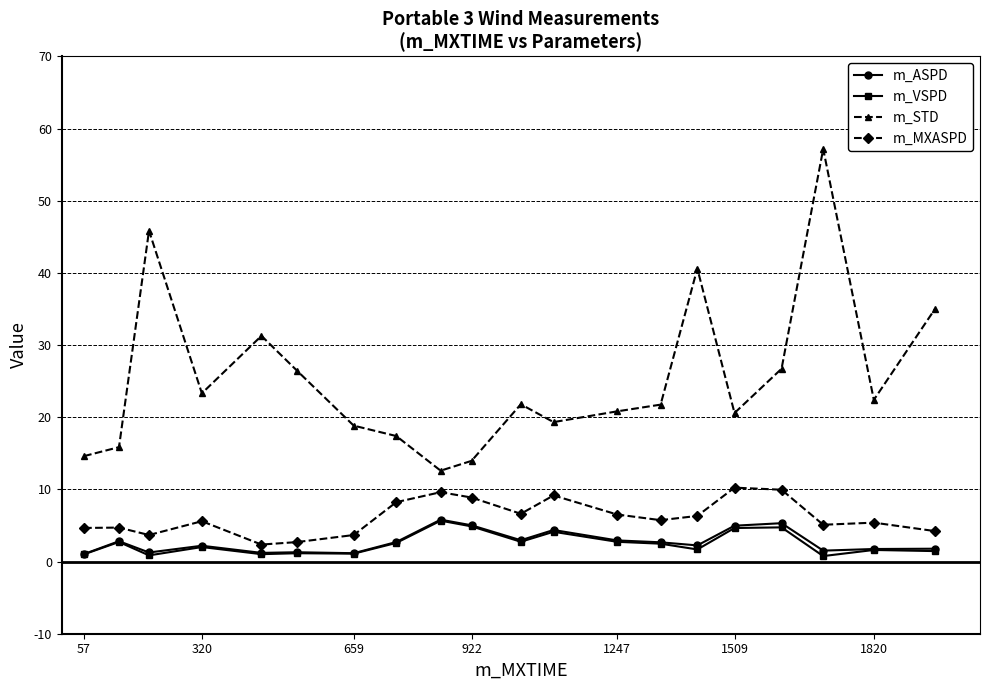

True or false: m_VSPD and m_MXASPD cross at least once.

False